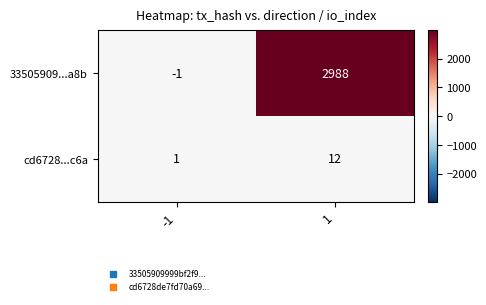

How many data points in 33505909...a8b are less than 2988?

1